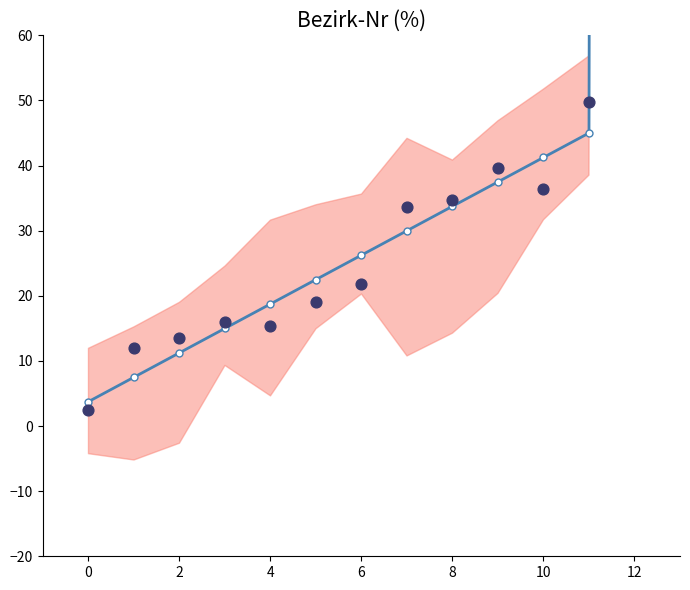

Which series has the largest Y range (max minus min)?

observations